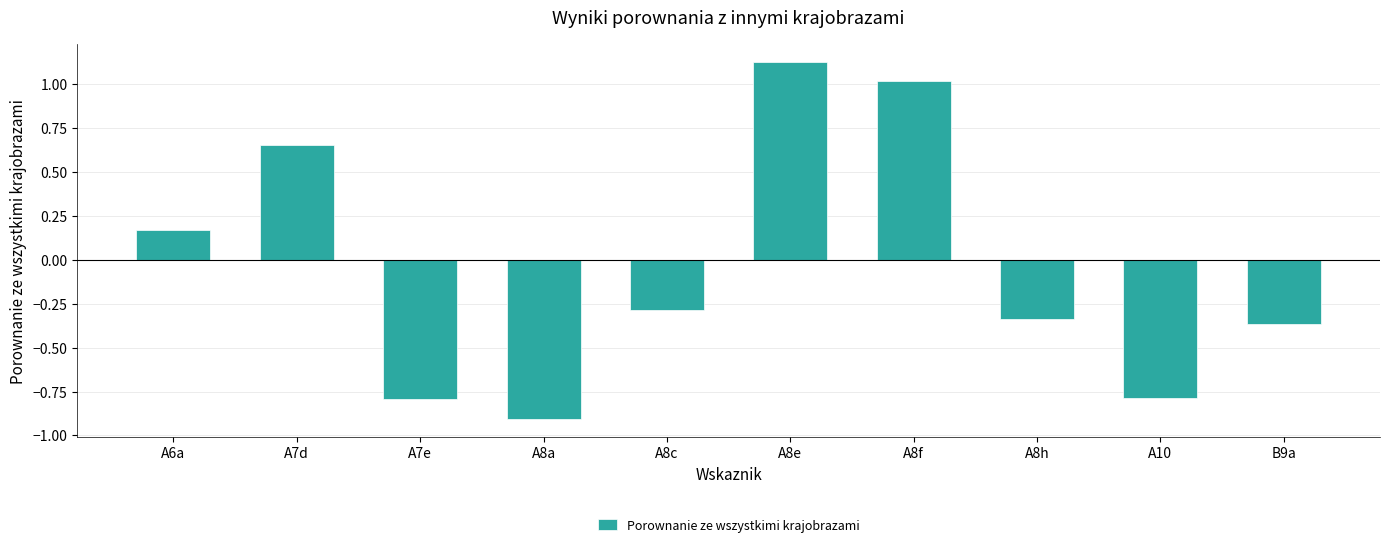

How many bars are there in total?

10